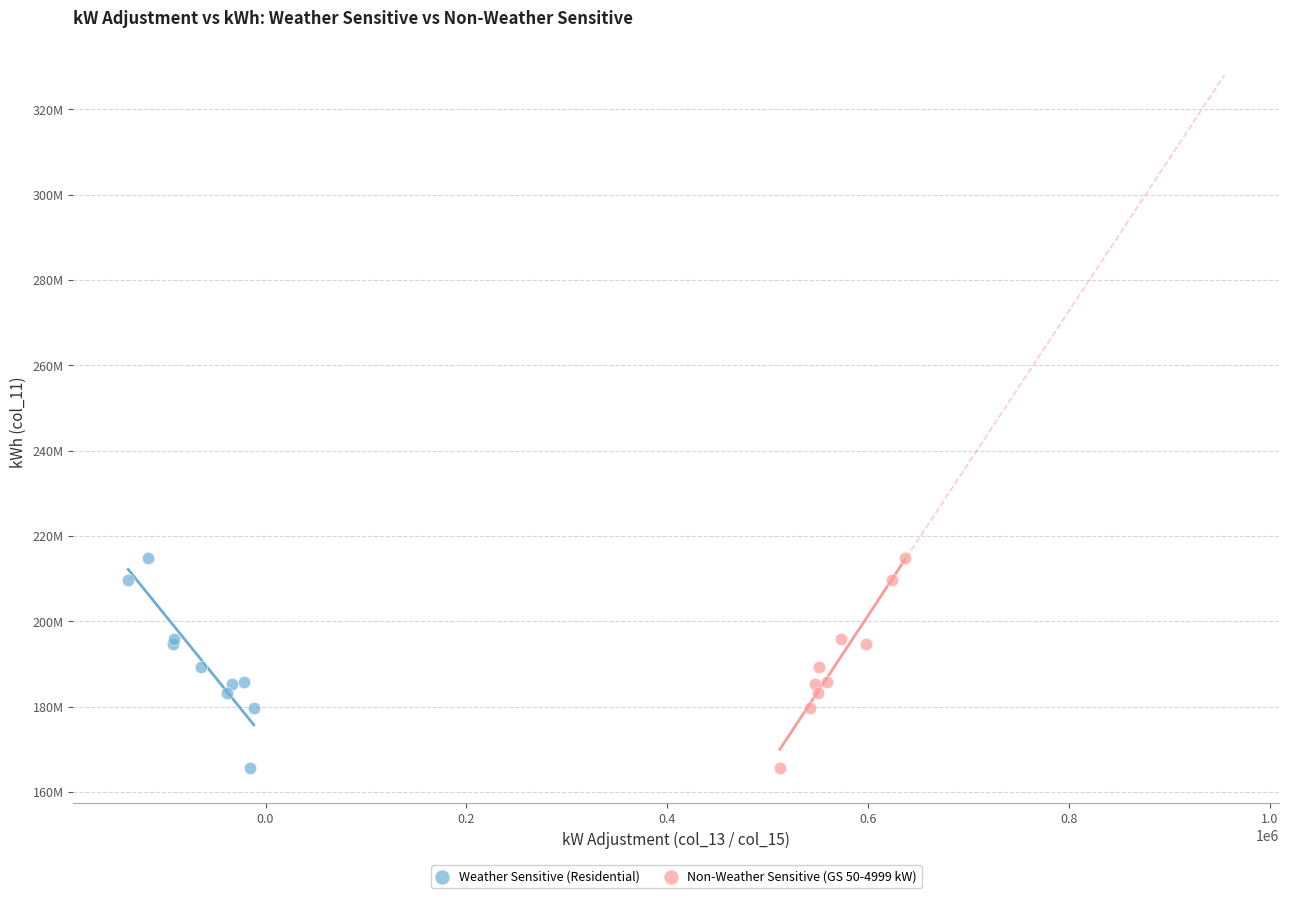

What are all the series names shown in the legend?

Weather Sensitive (Residential), Non-Weather Sensitive (GS 50-4999 kW)